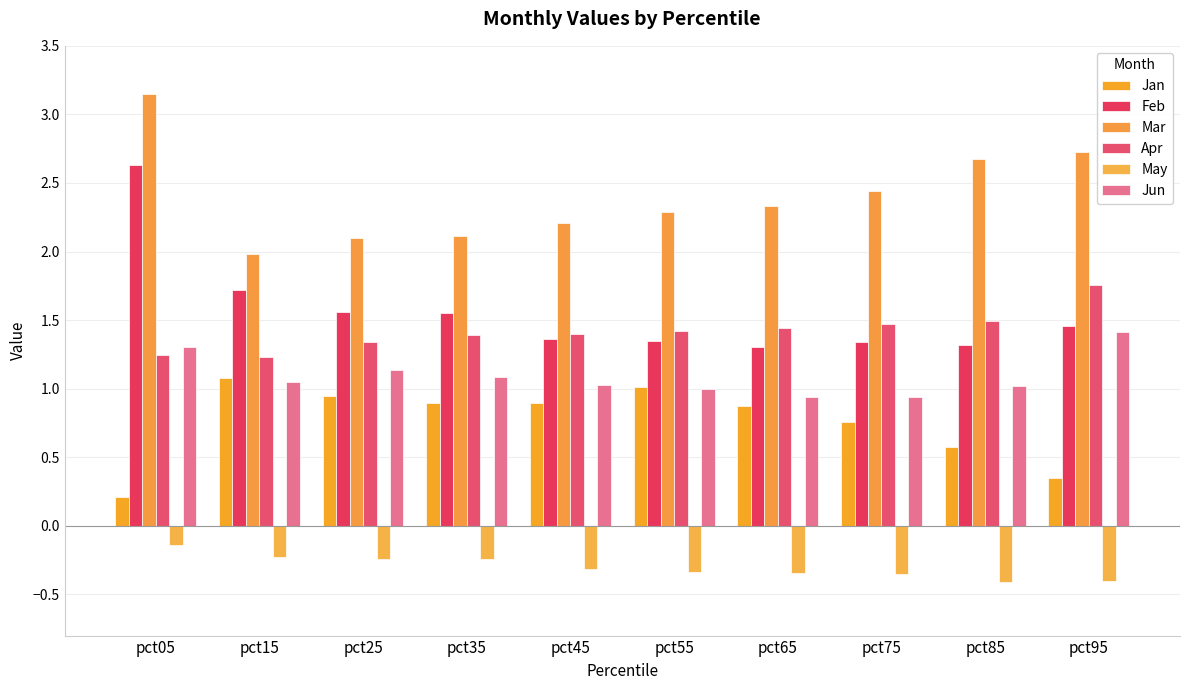

How many data points does each series have?

10